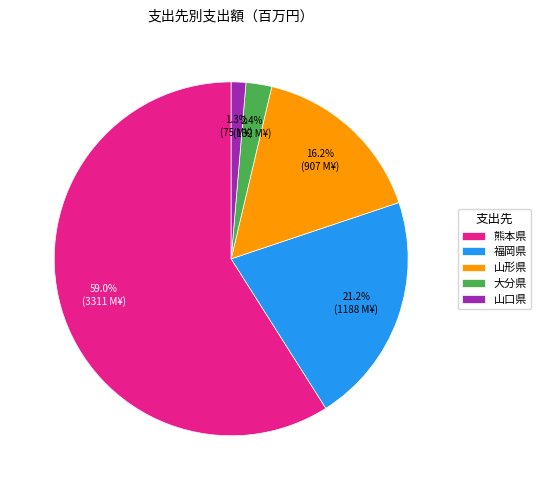

Which slice is the largest?

熊本県